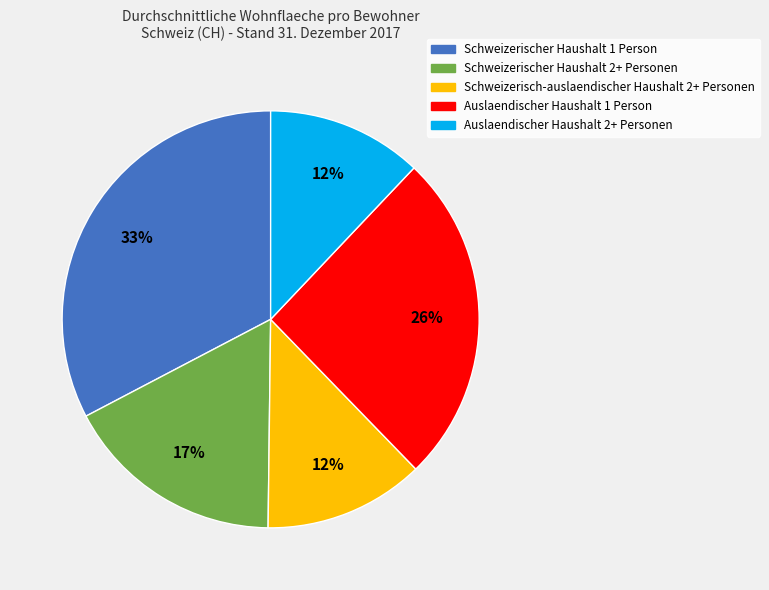

To the nearest percent, what percentage of the pie is Schweizerisch-auslaendischer Haushalt 2+ Personen?

12%